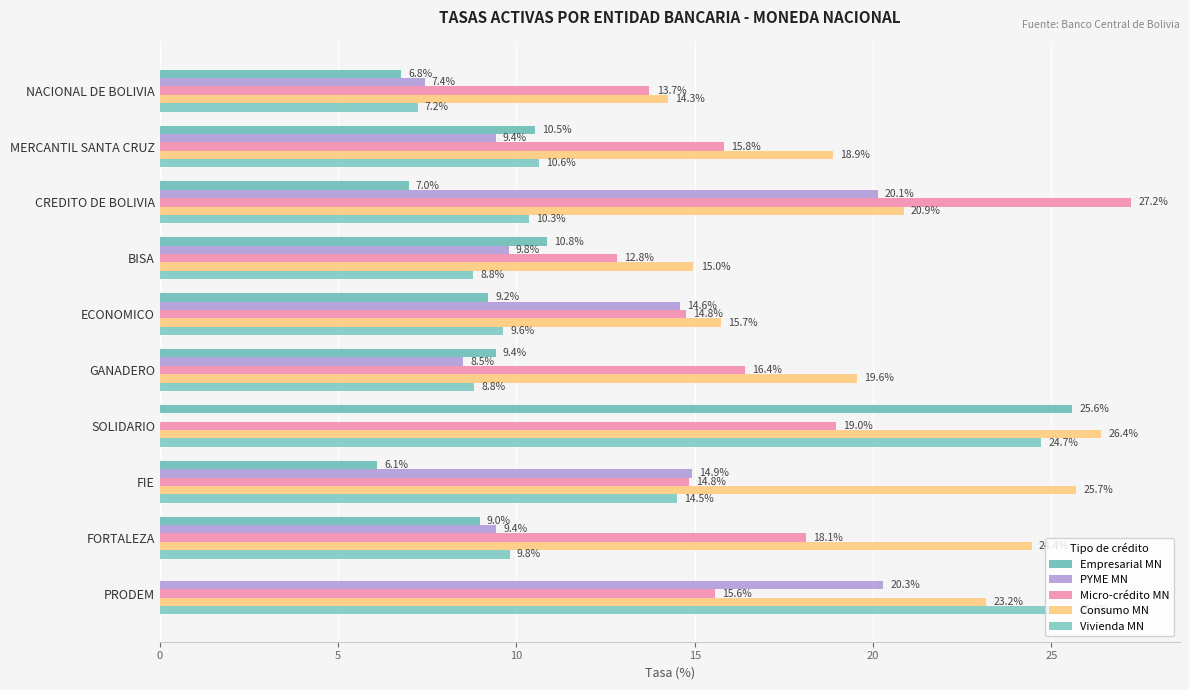

Which series has the largest total across all categories?

Consumo MN